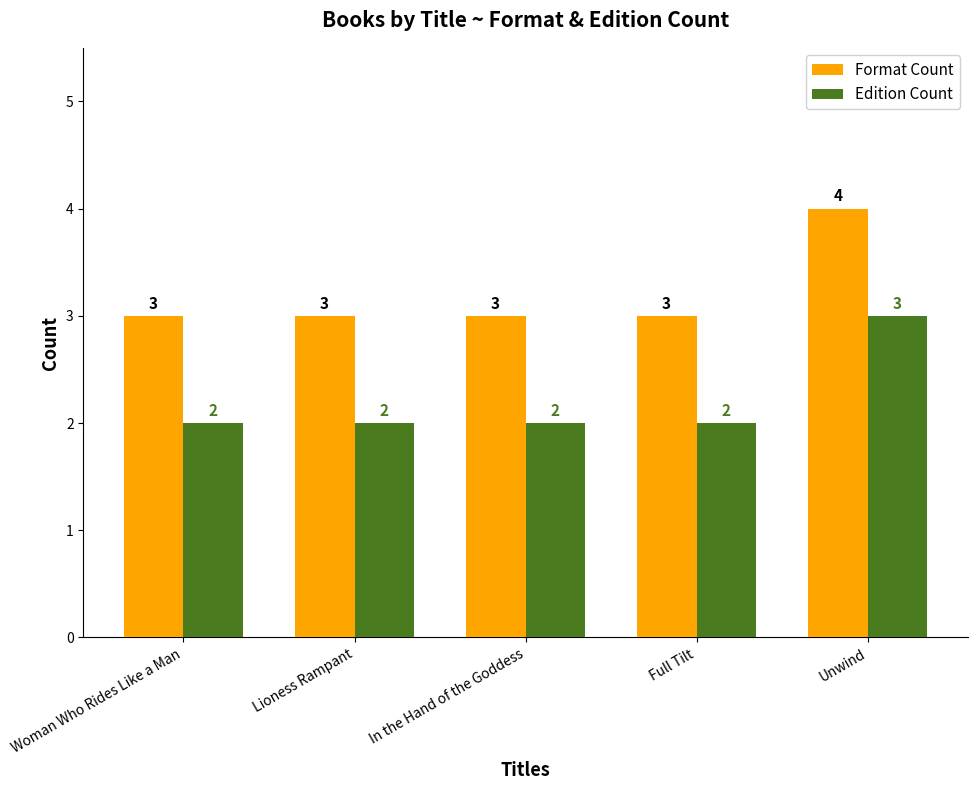

List the series in order of their overall mean, lowest first.

Edition Count, Format Count